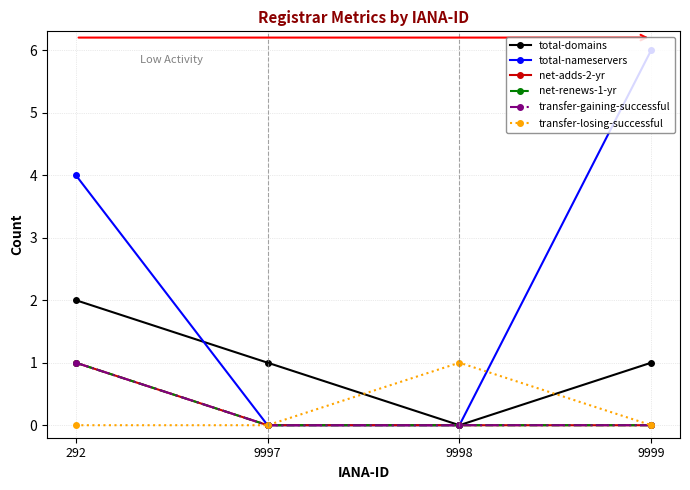

Is this an area chart (filled region under the line)?

No